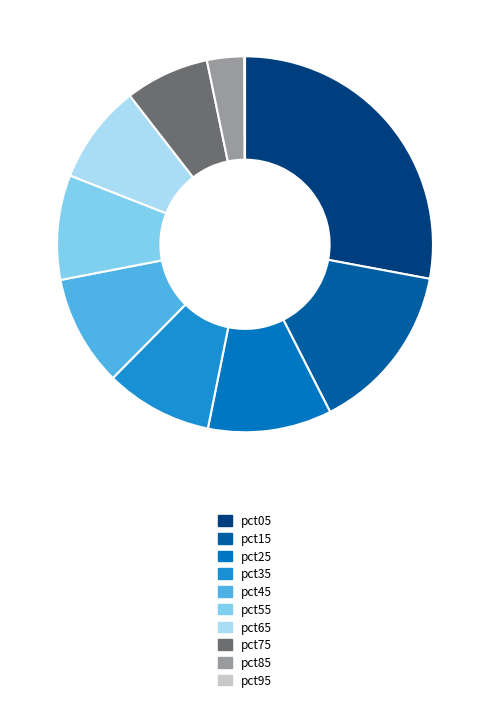

To the nearest percent, what percentage of the pie is pct65?

9%